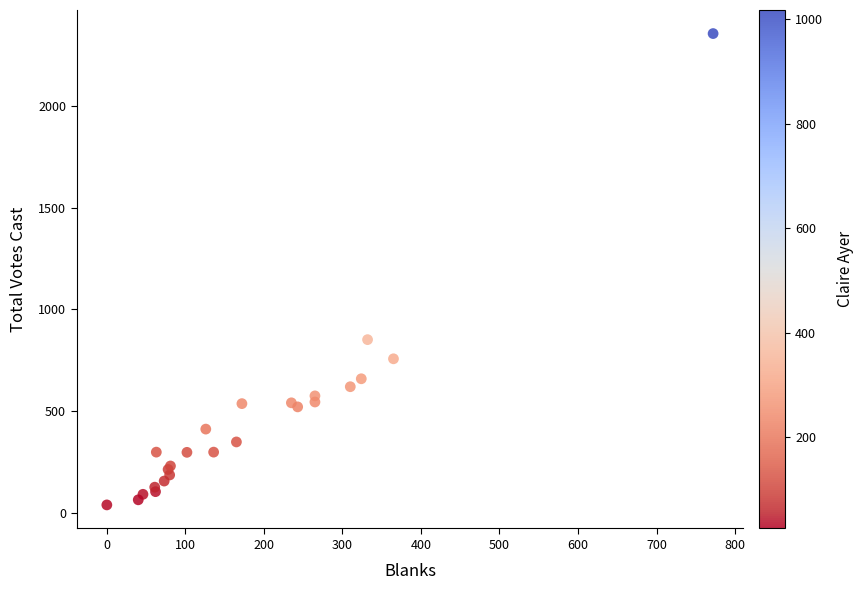

What Y value in the scatter plot is closest to 1197?

852